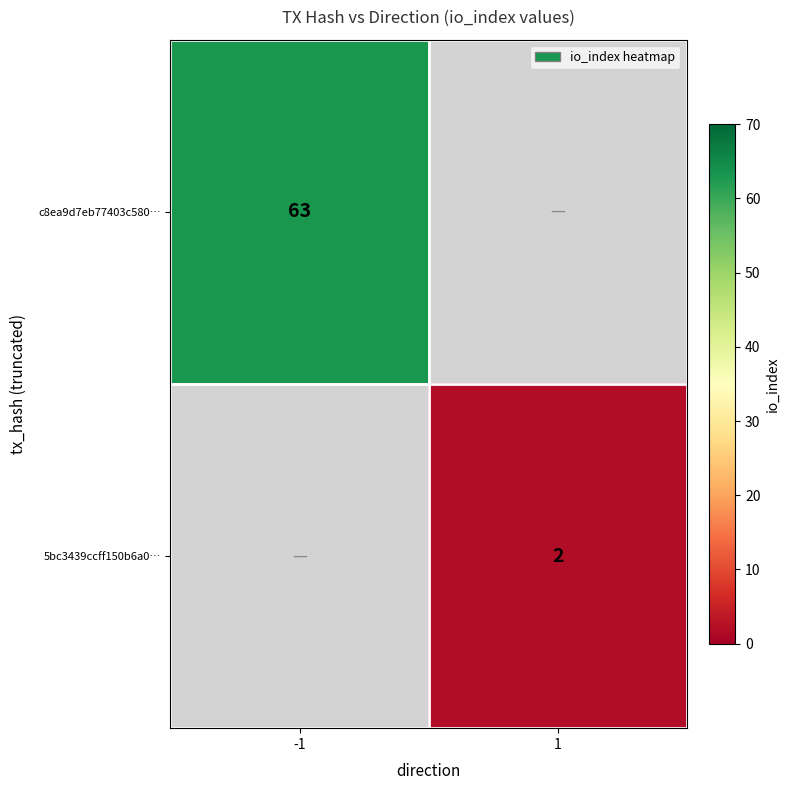

The 5bc3439ccff150b6a0… series shows 1 at 1. True or false?

False